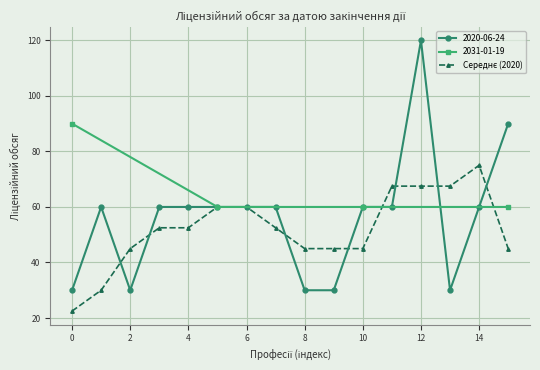

What is the lowest value of the 2020-06-24 series?

30.0